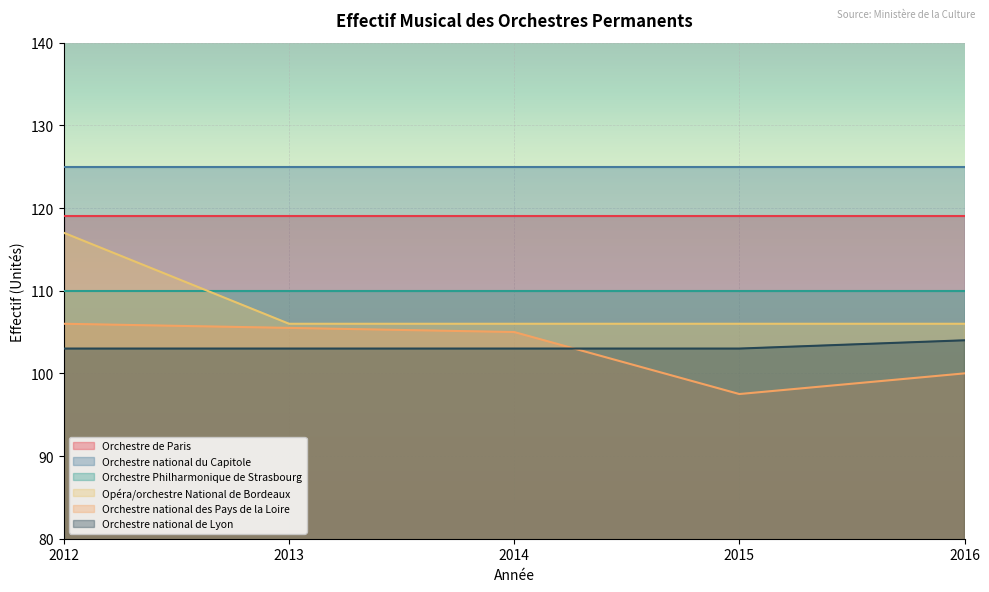

At which category does the chart reach its minimum across all series?

2015